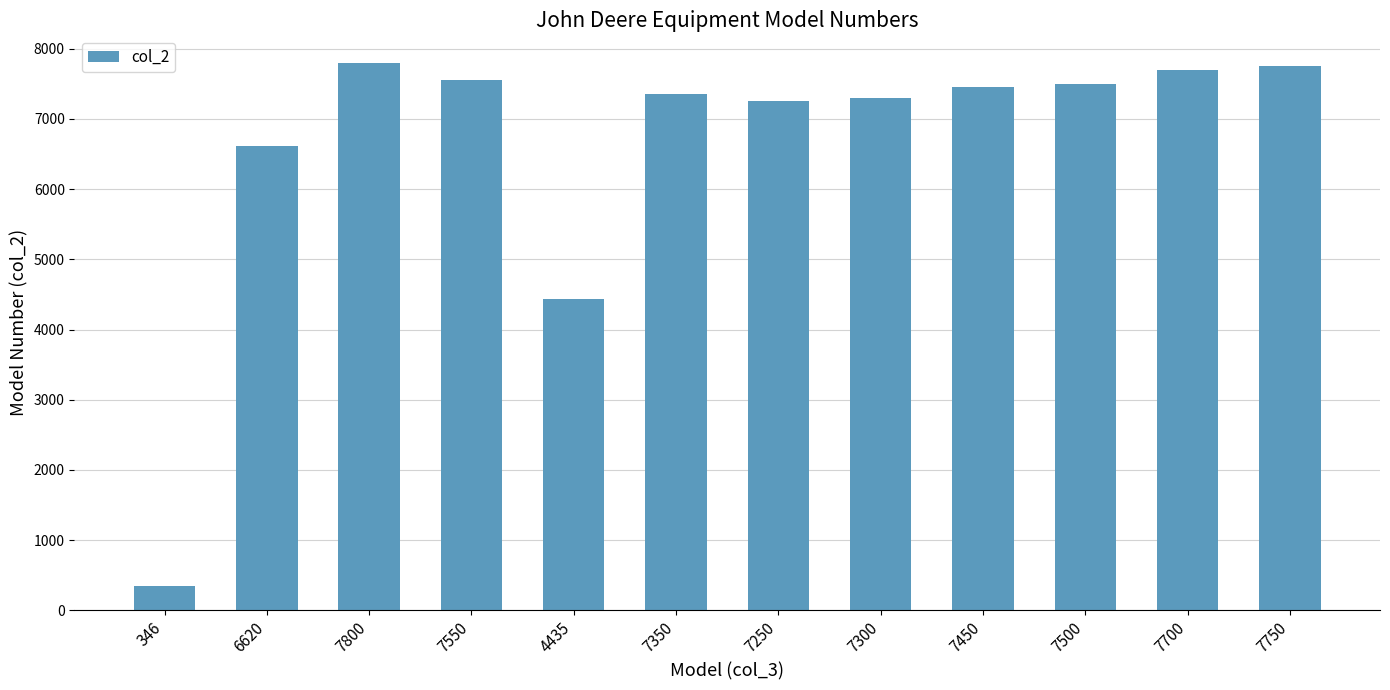

What is the label of the 4th bar from the right?

7450